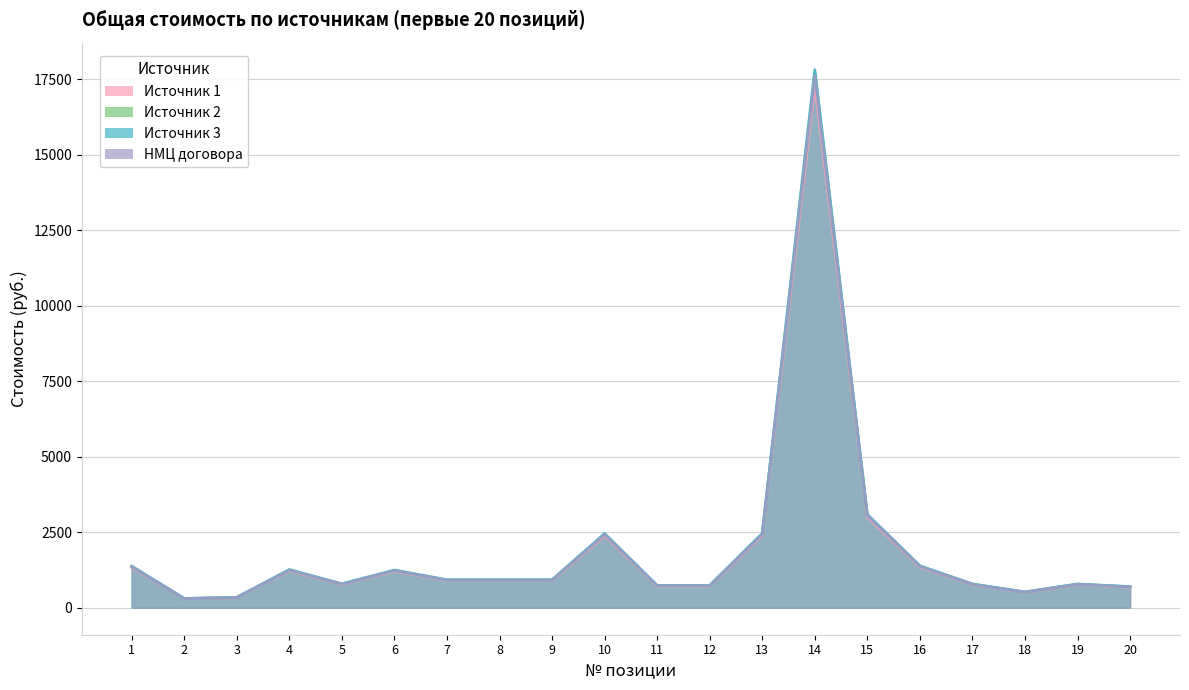

Rank the categories by Источник 2 value from highest to lowest.

14, 15, 13, 10, 16, 1, 4, 6, 7, 8, 9, 5, 17, 19, 11, 12, 20, 18, 3, 2